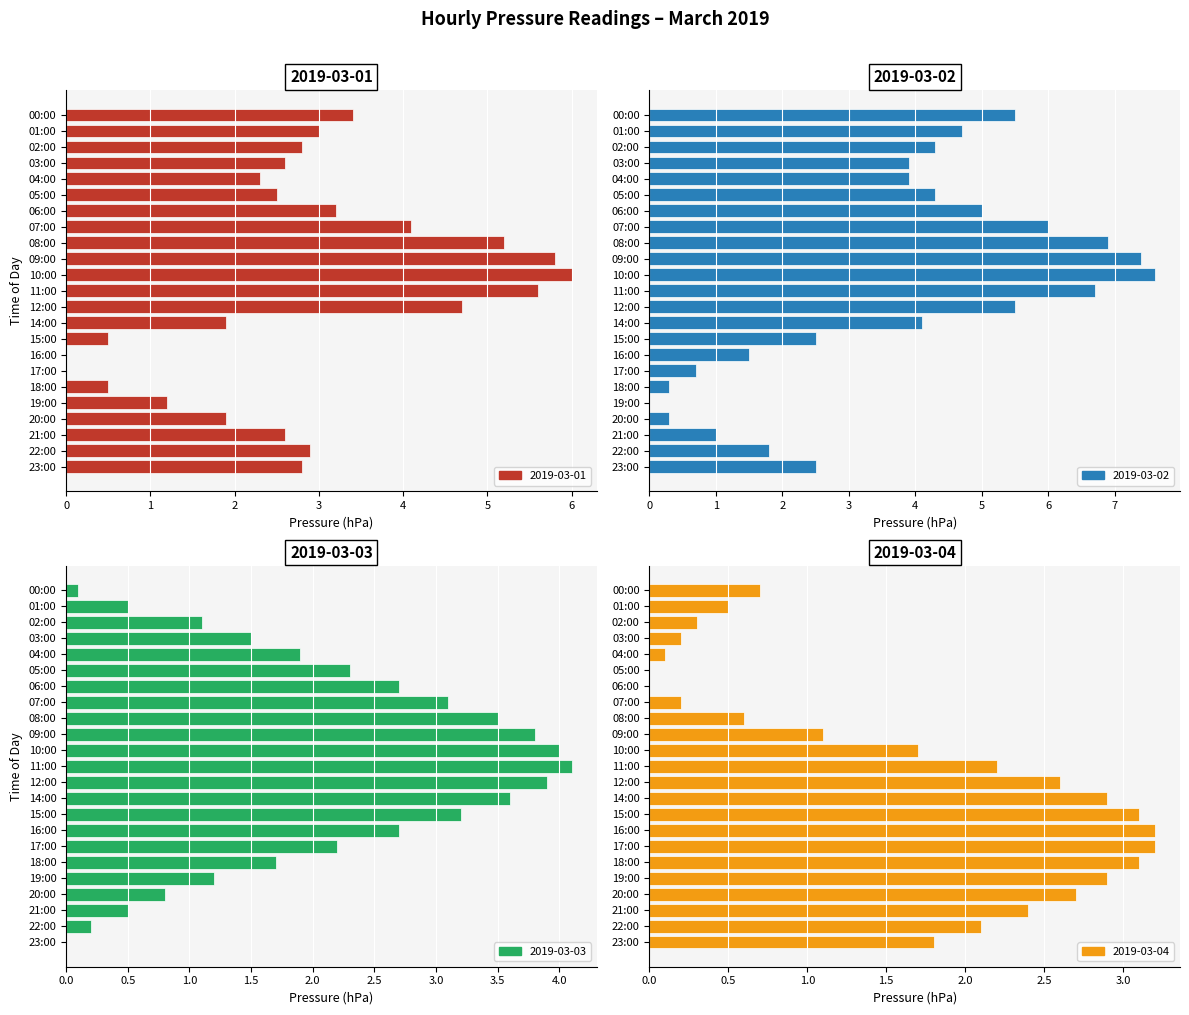

What is the label of the 13th bar from the left?

12:00